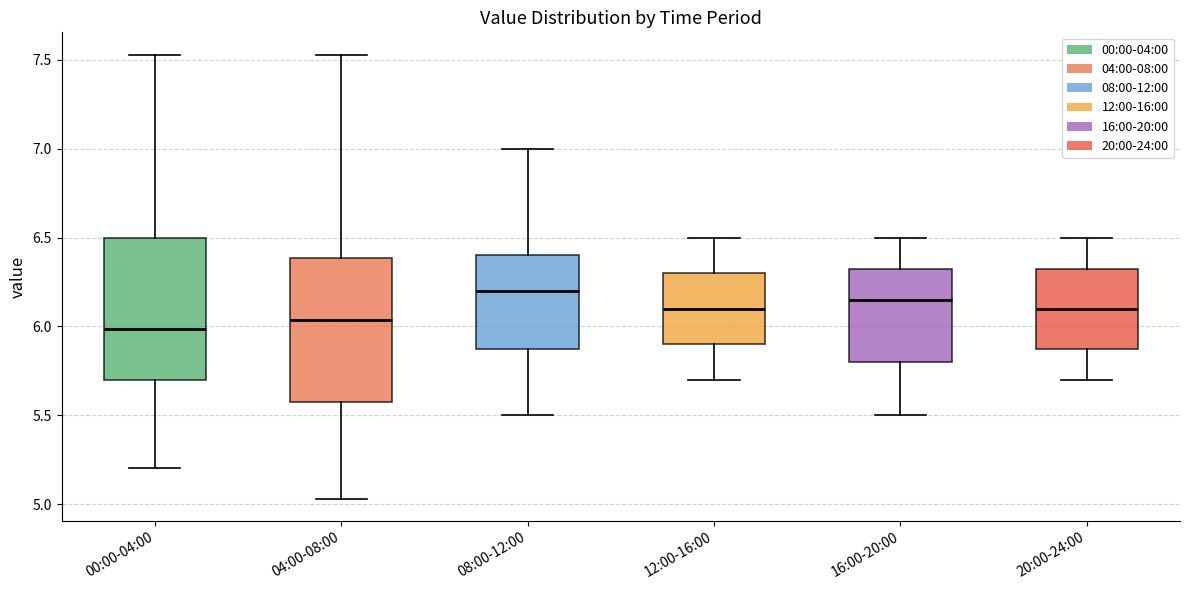

Which box has the lowest median line?

00:00-04:00